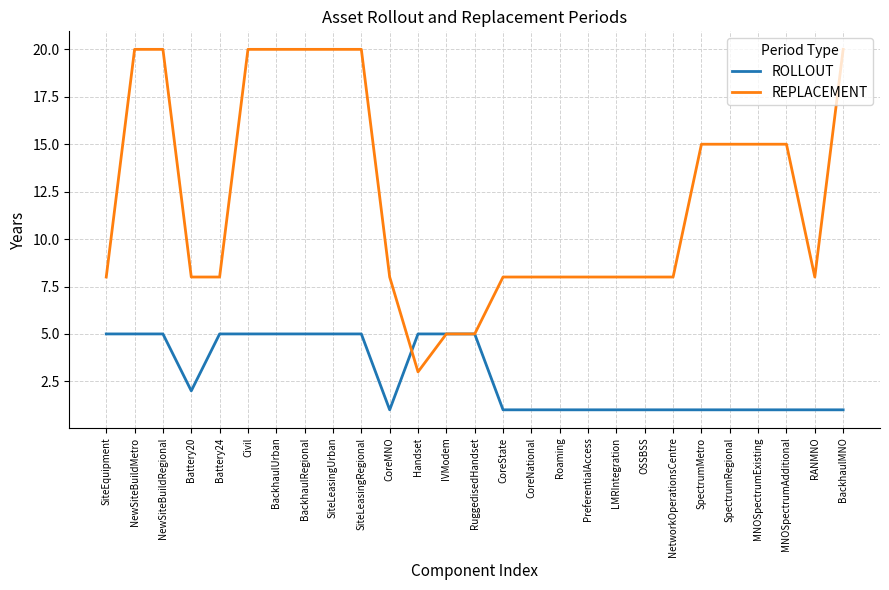

What is the difference between the highest and lowest values at CoreNational?

7